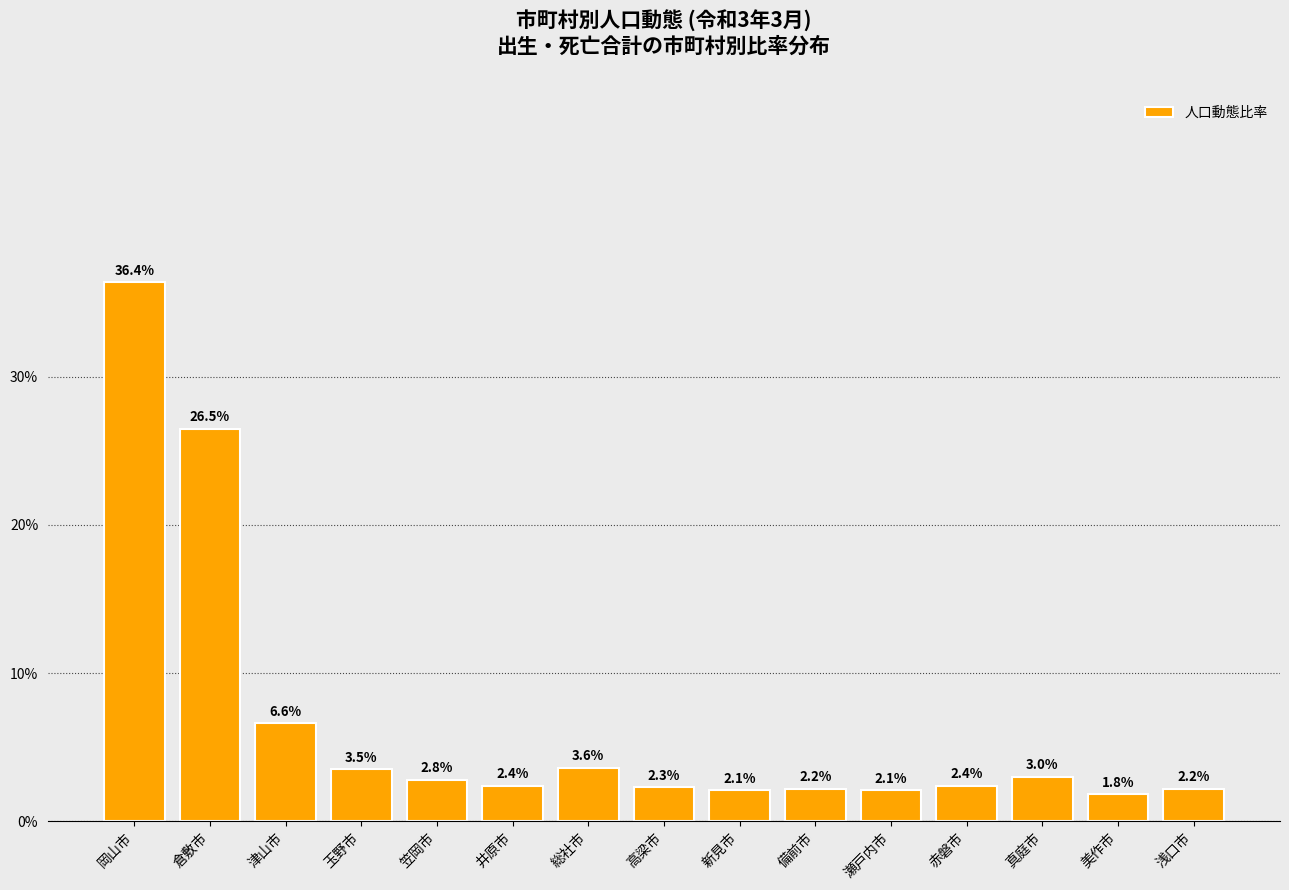

The chart shows a value of 5.3 at 総社市. True or false?

False